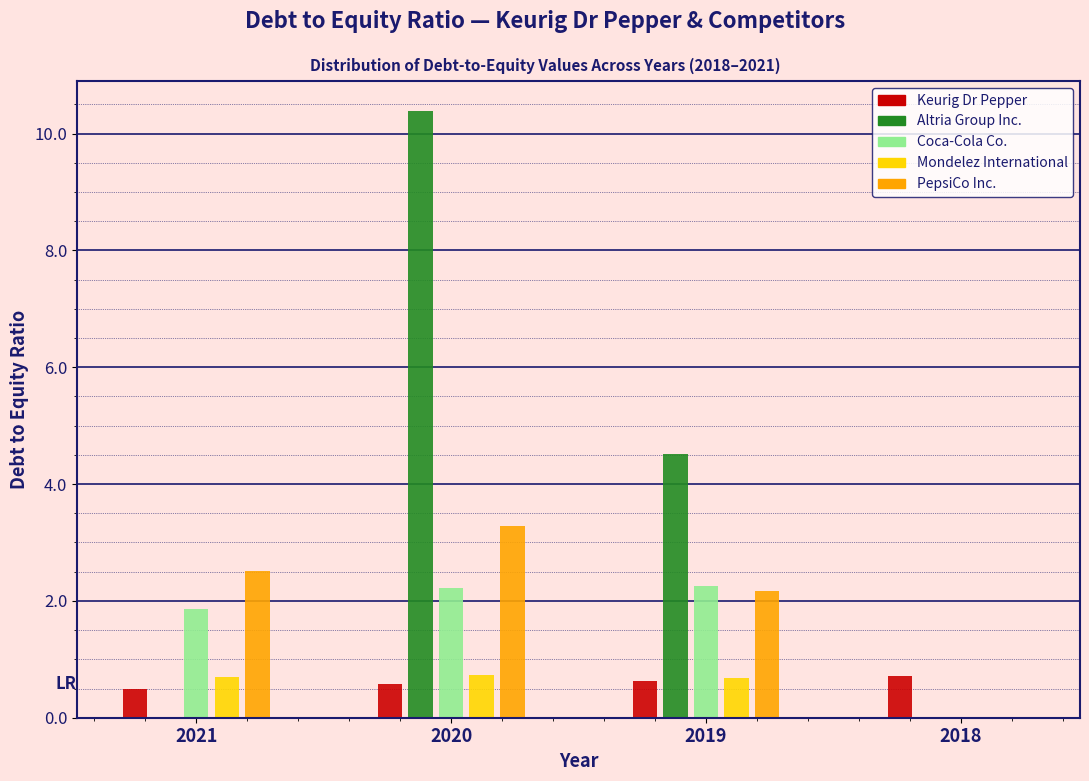

True or false: Mondelez International has a value of 0.7 at 2021.

True